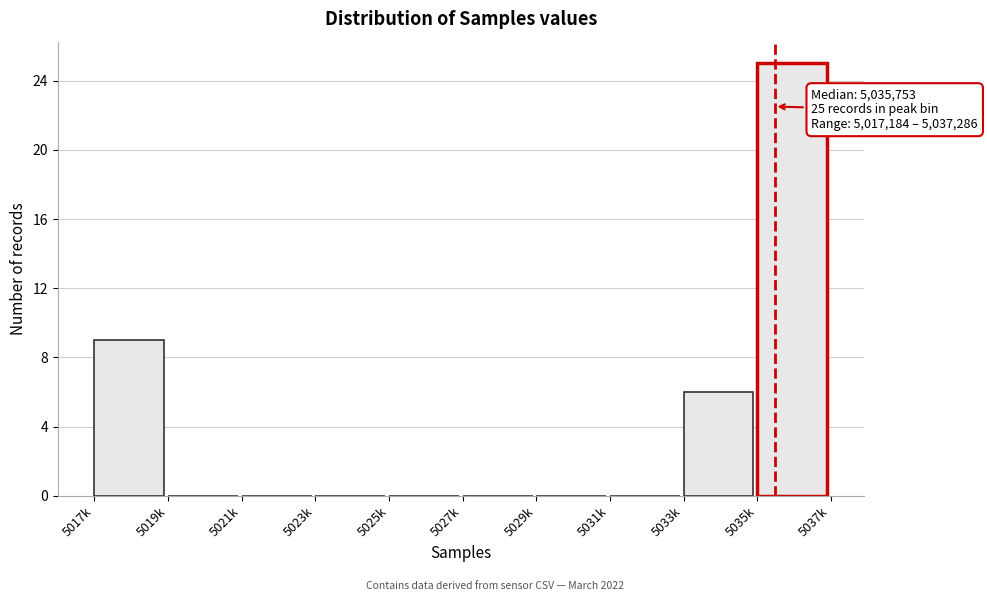

Reading left to right, what are all the values shown in this chart?

5017k=9	5019k=0	5021k=0	5023k=0	5025k=0	5027k=0	5029k=0	5031k=0	5033k=6	5035k=25